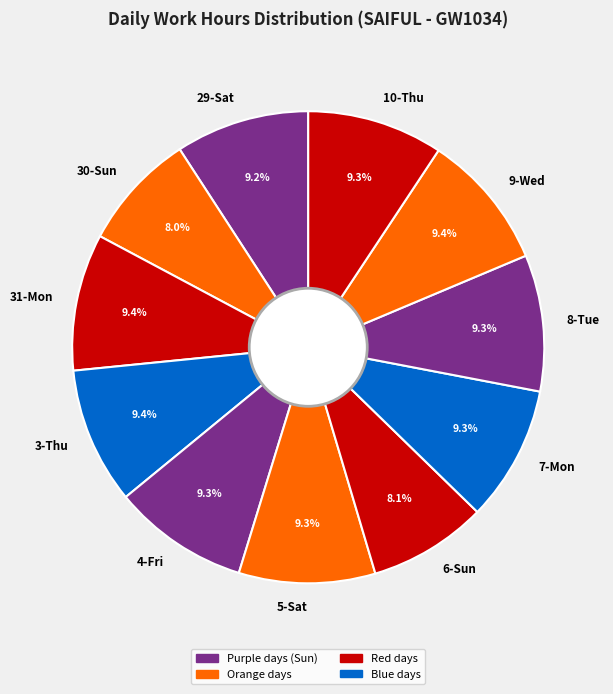

To the nearest percent, what is the difference between the largest and smallest slice percentages?

1%